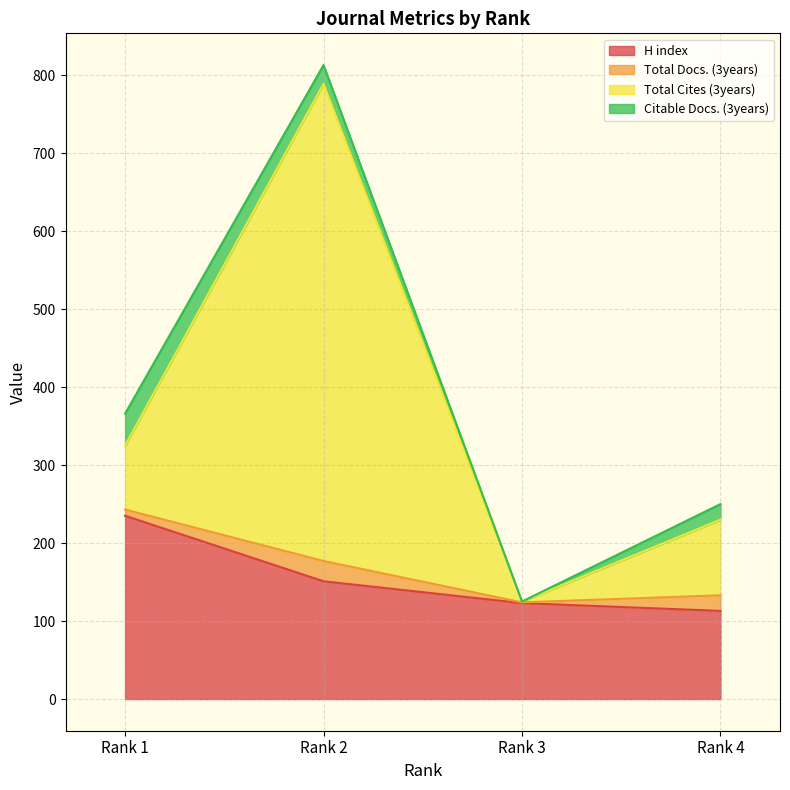

Which category has the highest value in the H index series?

Rank 1